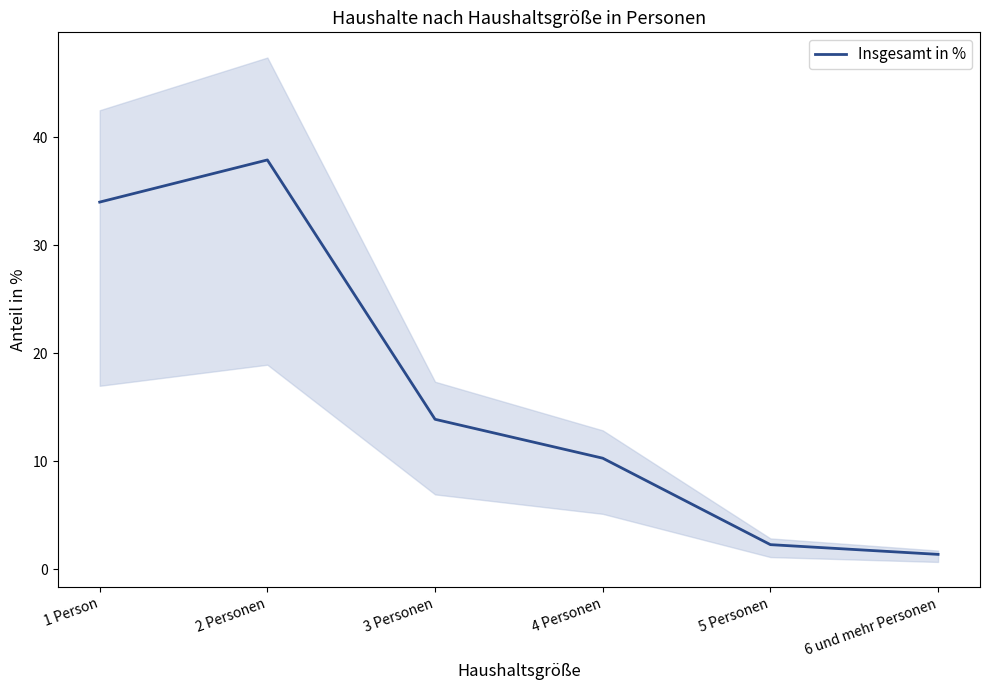

True or false: the data has more than 2 interior local peaks.

False